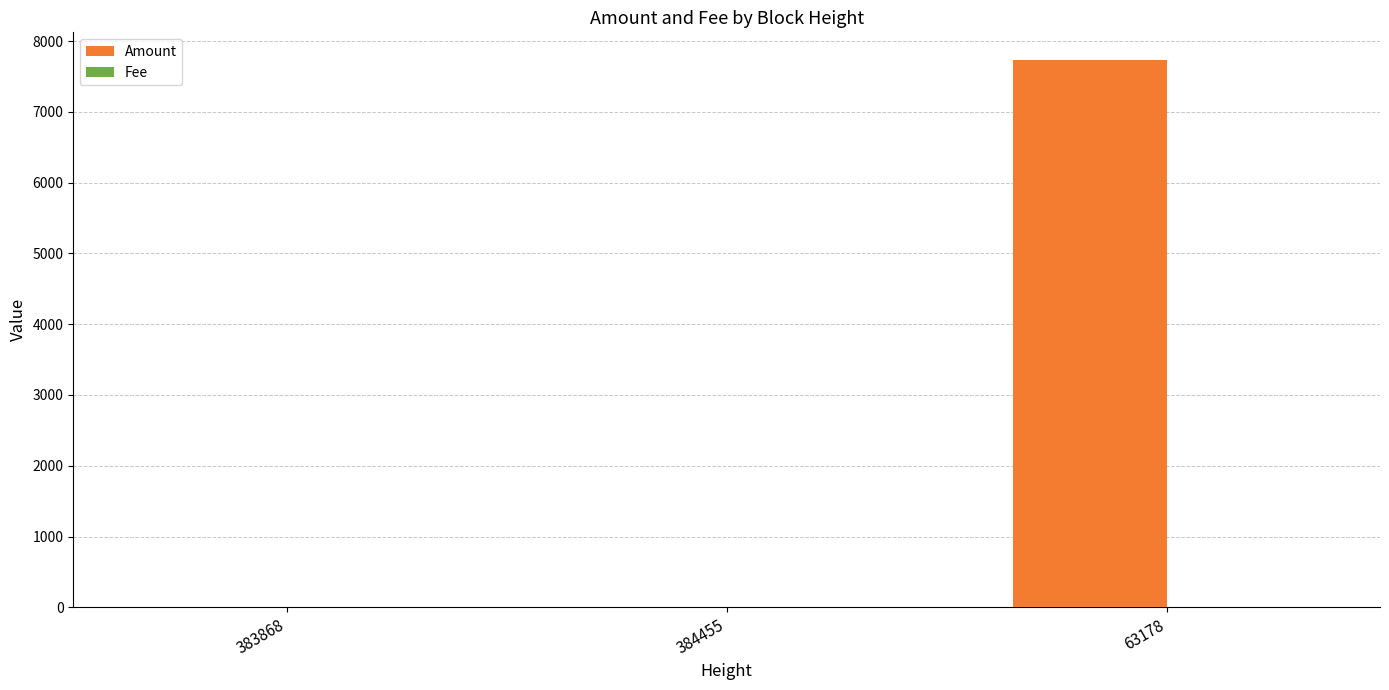

Between 383868 and 63178, which series saw the biggest shift?

Amount